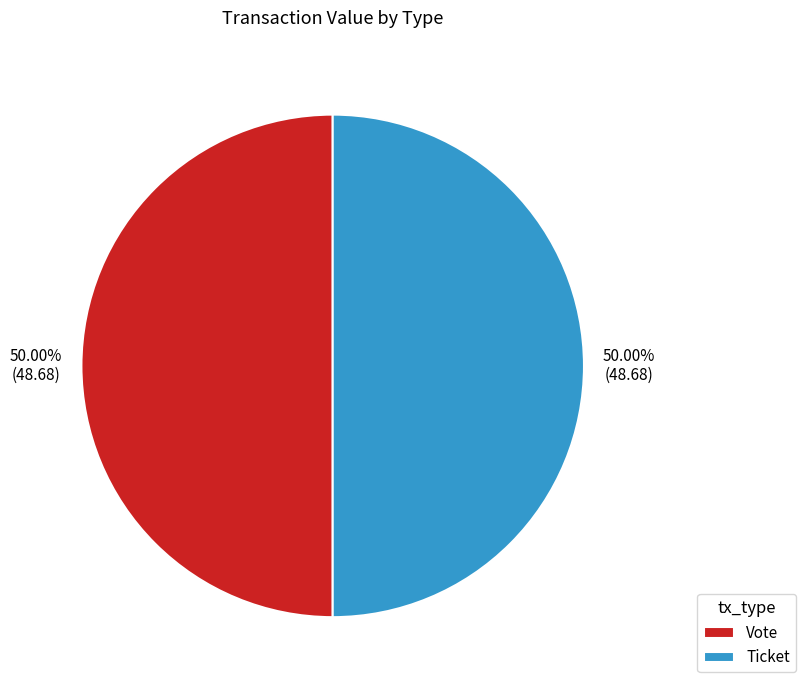

Approximately how many times larger is the value at Vote compared to Ticket?

1.0